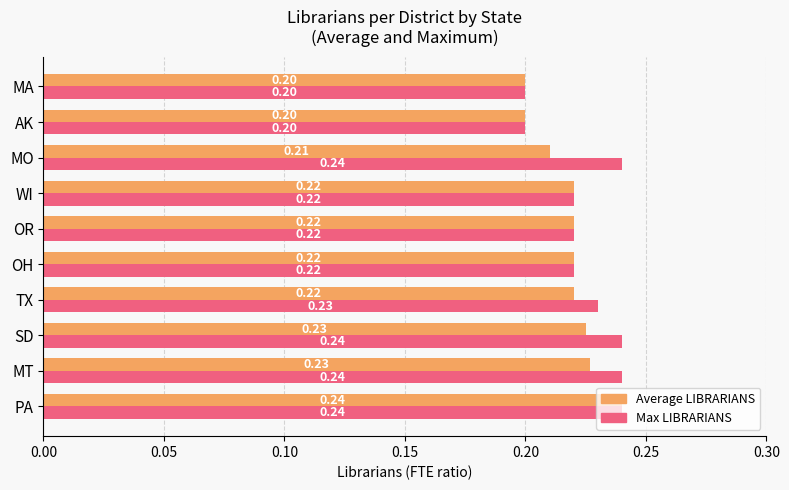

What is the sum of all Average LIBRARIANS values?

2.2